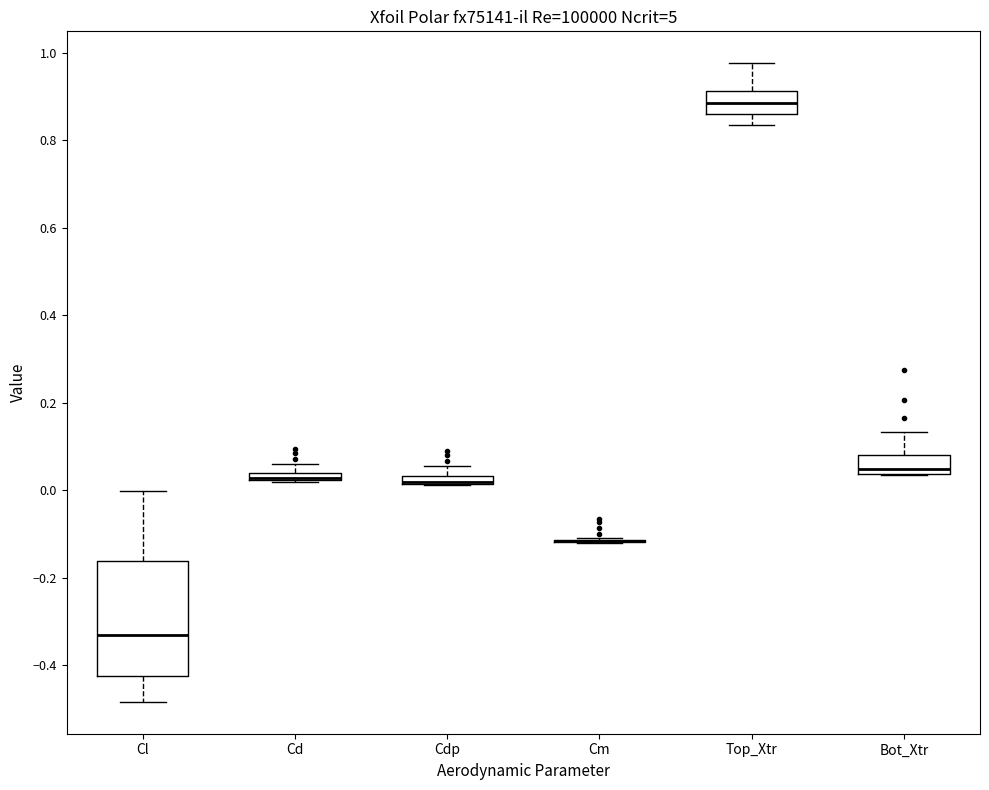

Where is the lower edge of the box for Cdp on the y-axis? The values are not printed on the chart, so give them approximately, as read against the axis.

0.02